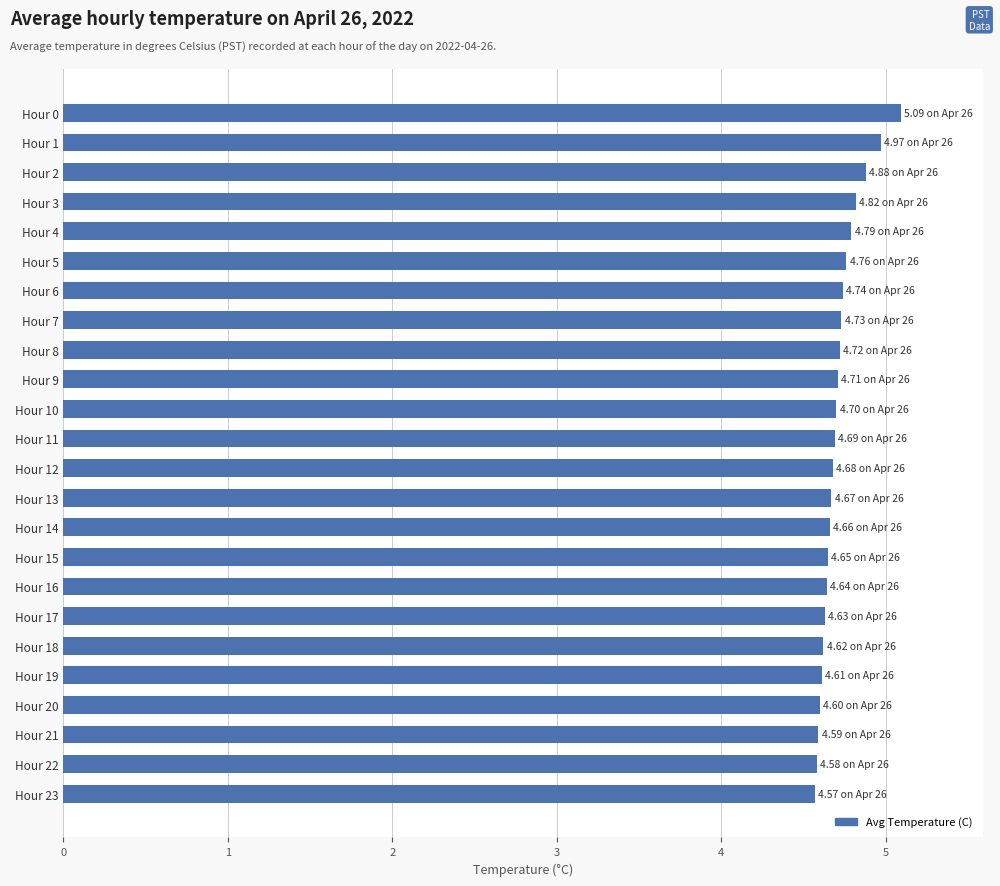

Does the chart contain stacked bars?

No